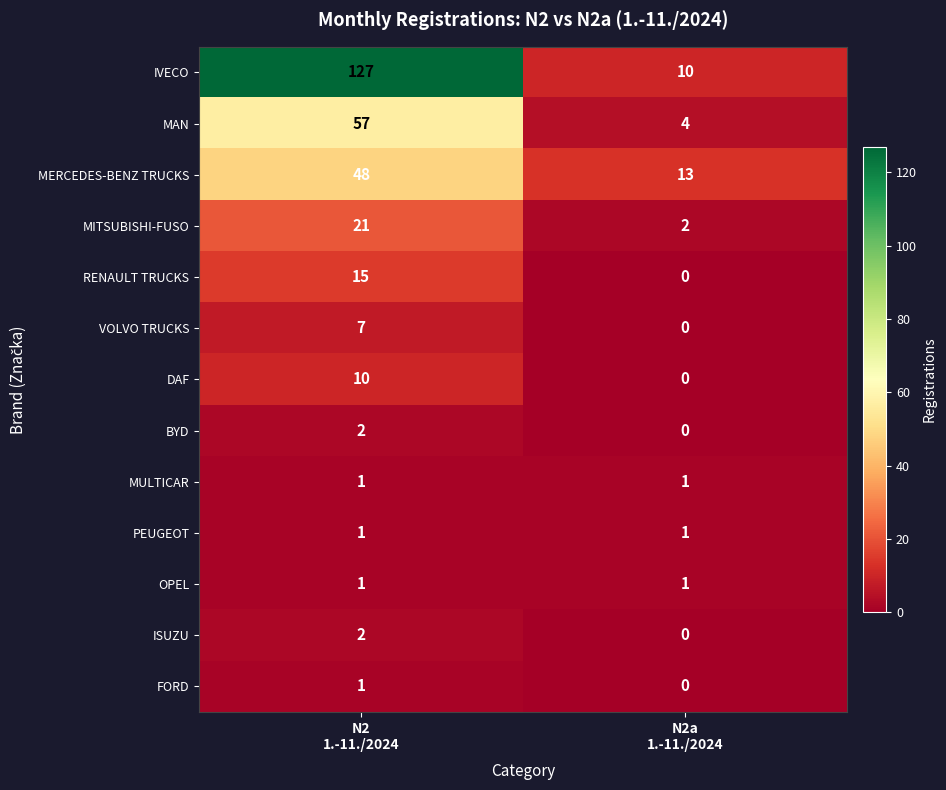

What is the minimum value for IVECO?

10